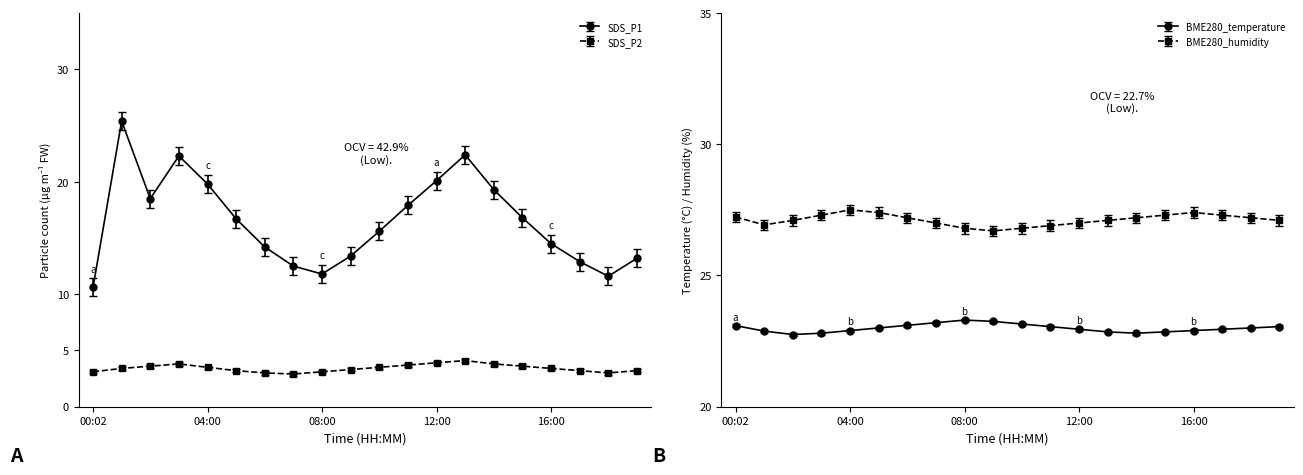

Which label corresponds to the smallest value in the chart?

07:00